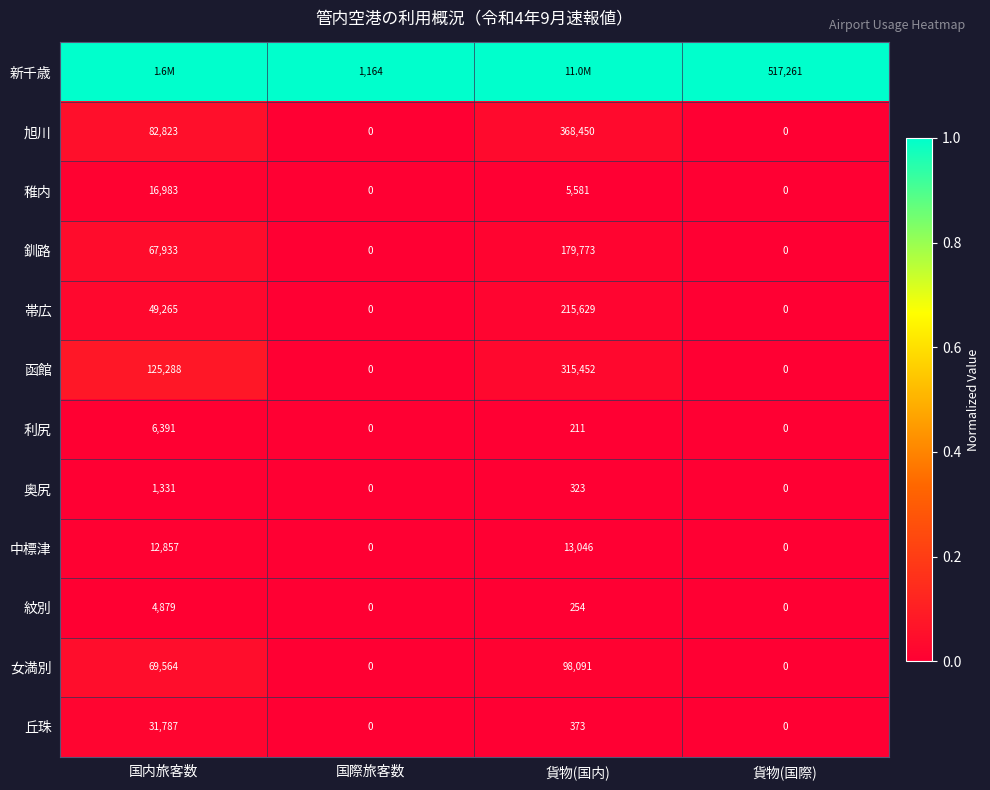

At which label does 奥尻 reach its peak?

国内旅客数